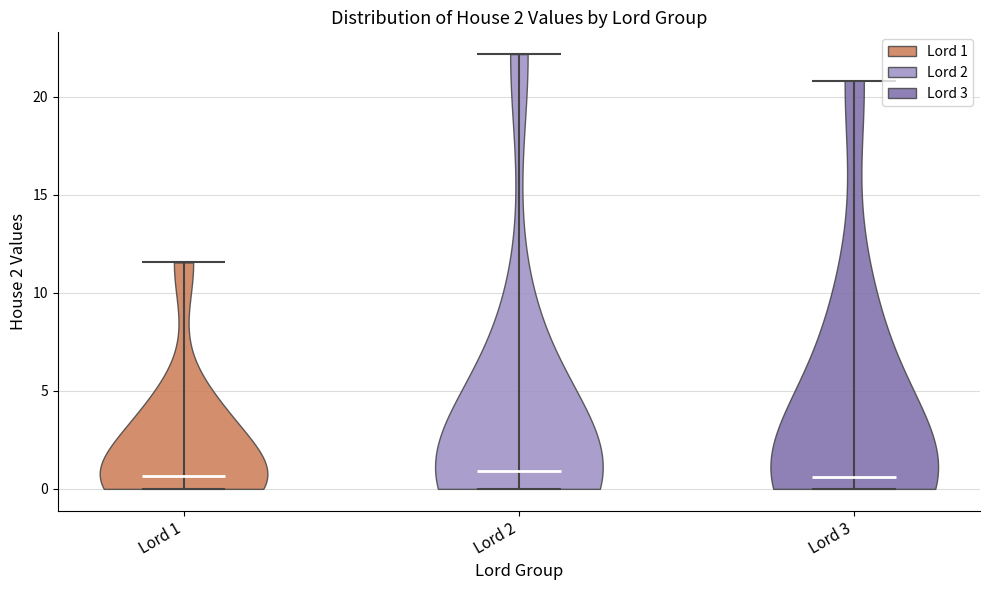

Reading left to right, read every violin against the y-axis: where its median line is, and the lowest and highest points it reaches. The values are not printed on the chart, so give them approximately, as read against the axis.

Lord 1: median line 0.5, lowest point 0.0, highest point 11.5
Lord 2: median line 1.0, lowest point 0.0, highest point 22.0
Lord 3: median line 0.5, lowest point 0.0, highest point 21.0